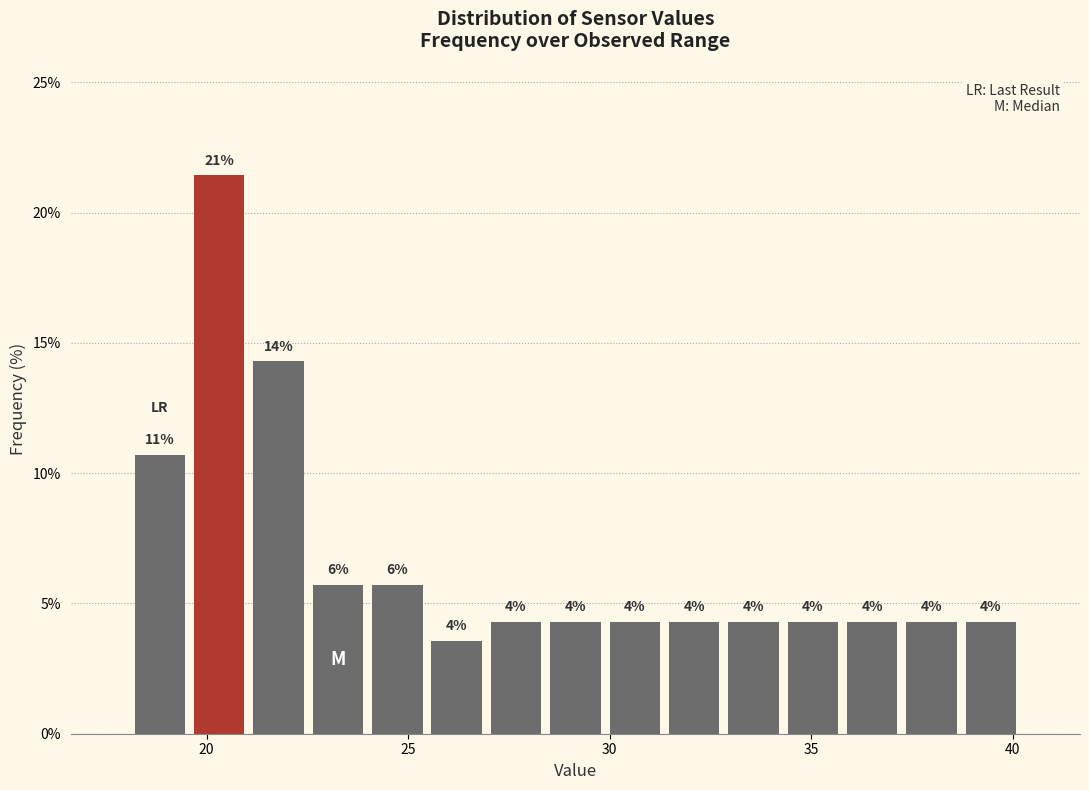

Read against the x-axis, roughly where is the centre of the tallest bar?

20.5